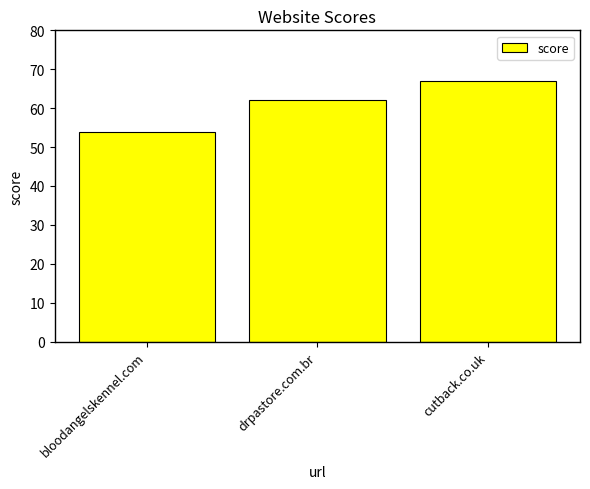

What is the label of the 1st bar from the right?

cutback.co.uk